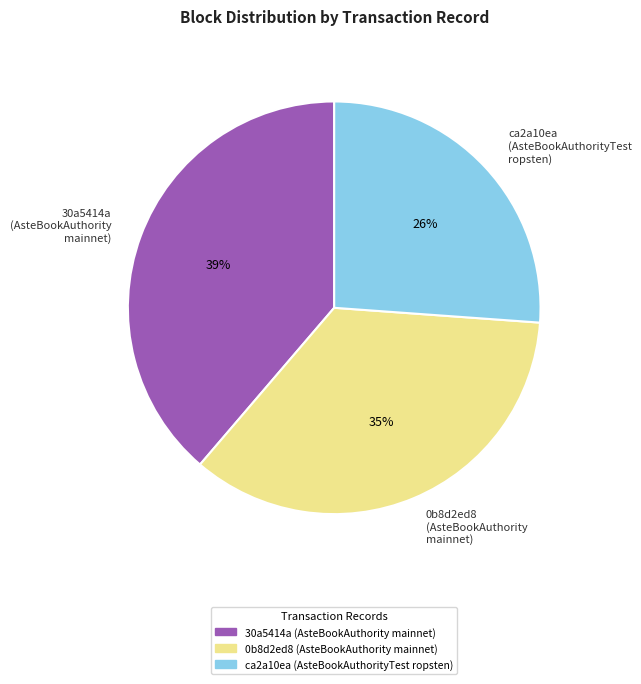

Is the sum of ca2a10ea (AsteBookAuthorityTest ropsten) and 0b8d2ed8 (AsteBookAuthority mainnet) greater than half?

Yes